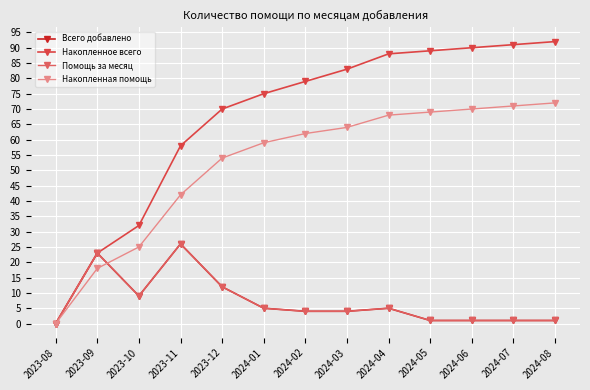

What is the difference between the Накопленное всего values at 2024-02 and 2024-06?

11